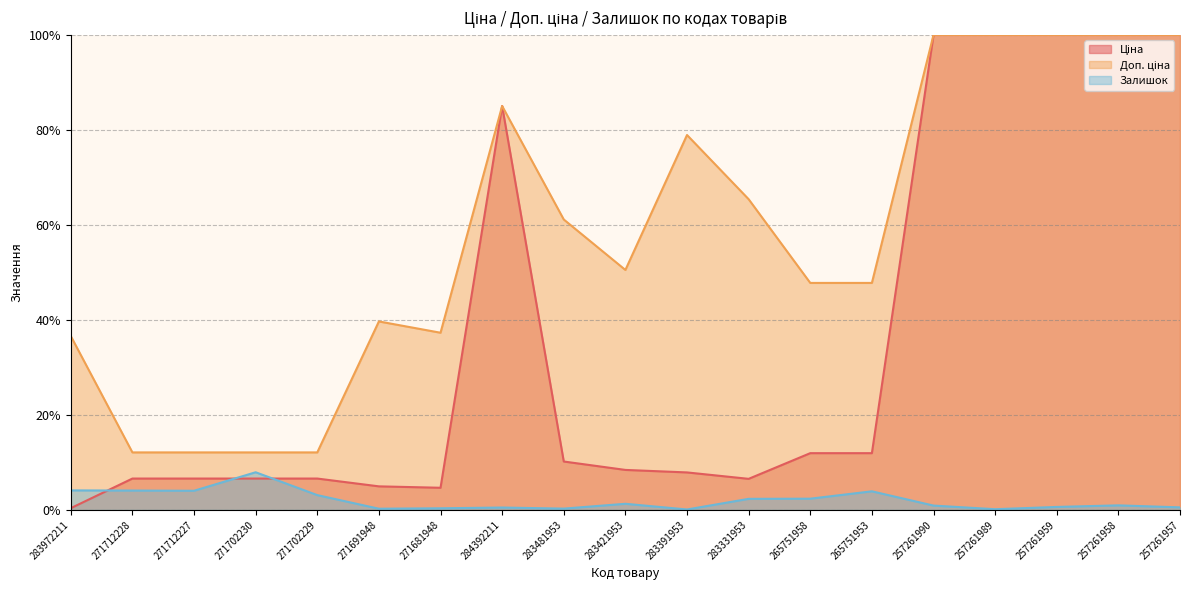

Rank the series at 283331953 from highest to lowest value.

Доп. ціна, Ціна, Залишок